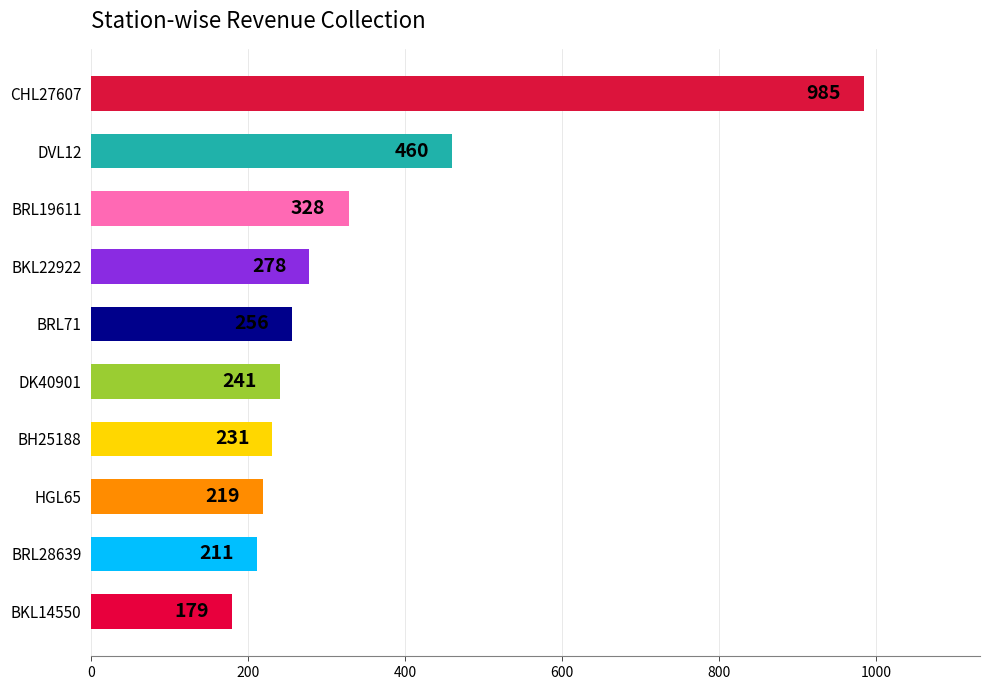

Does the chart contain stacked bars?

No